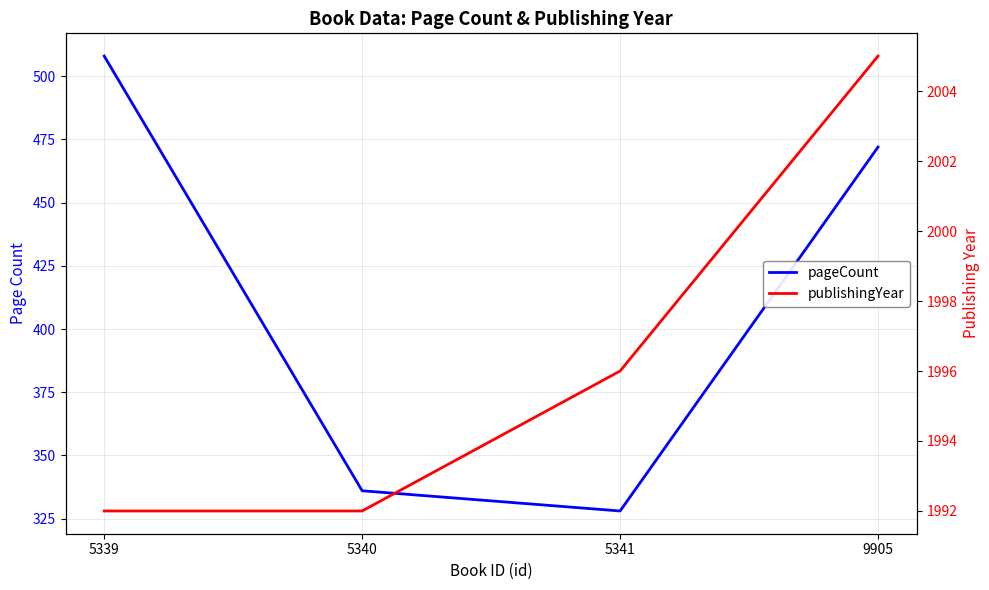

Is it true that publishingYear equals 1992 at 5339?

True